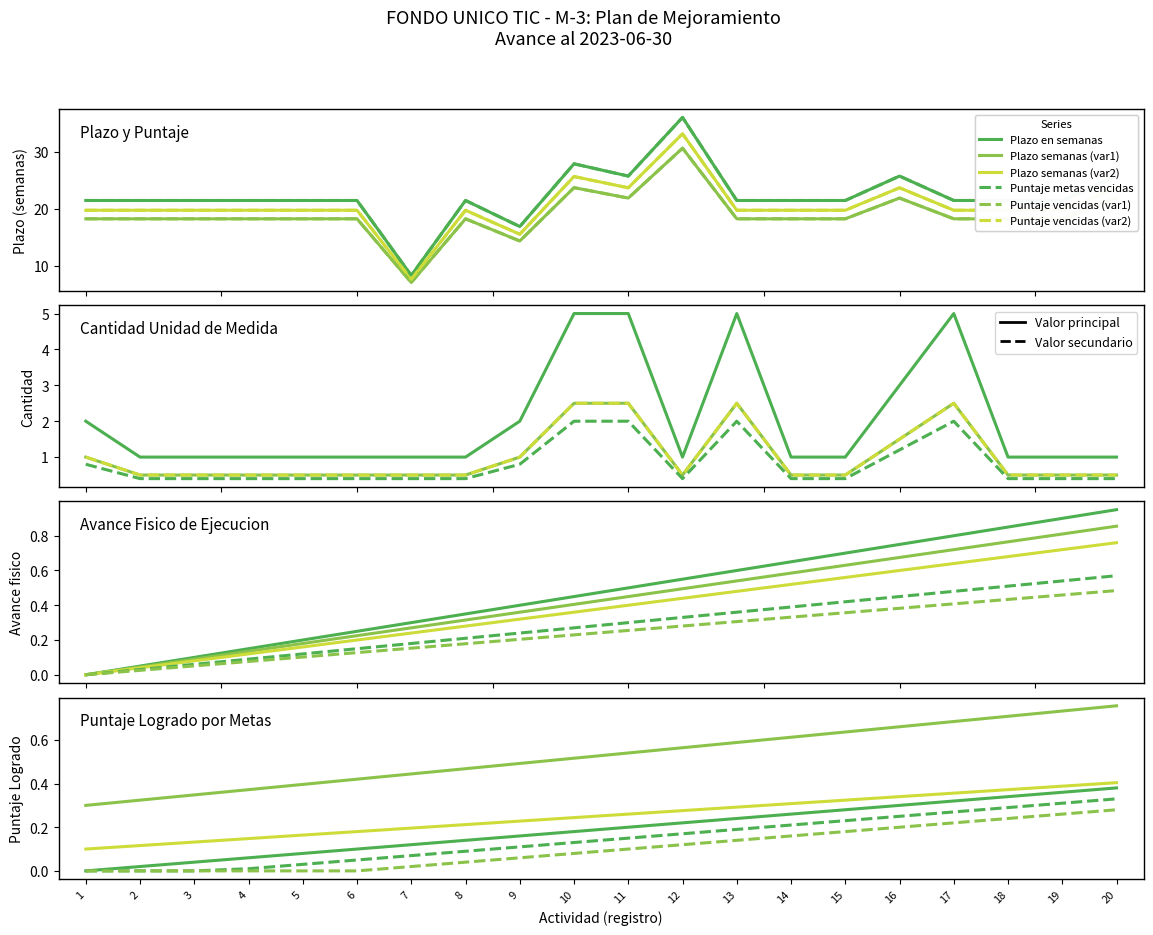

Which series changed the most between 5 and 14?

Plazo en semanas